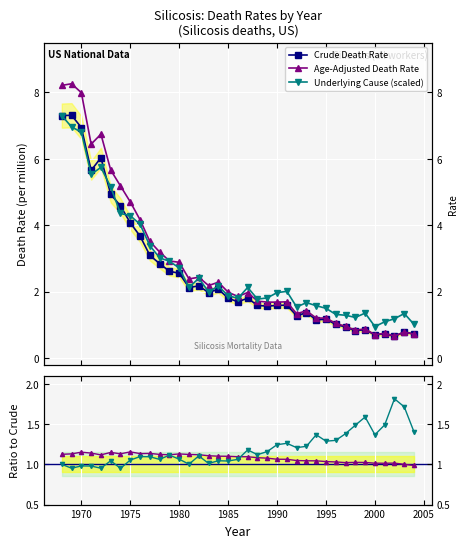

What is the approximate value of Age-Adjusted Death Rate at 1992?

1.3